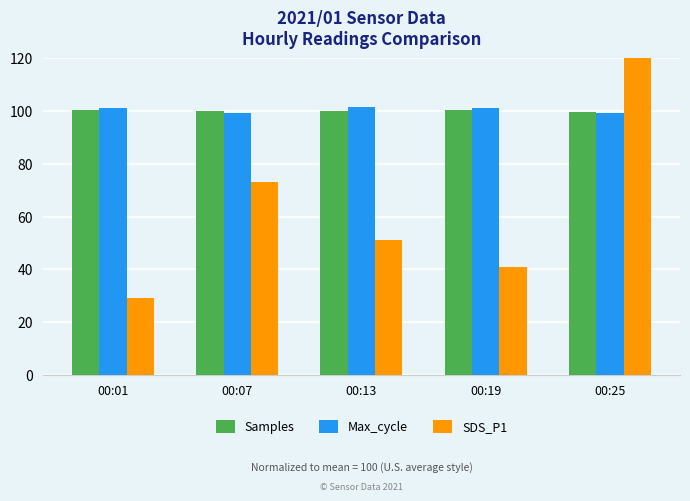

How many values in the Samples series exceed 100?

3